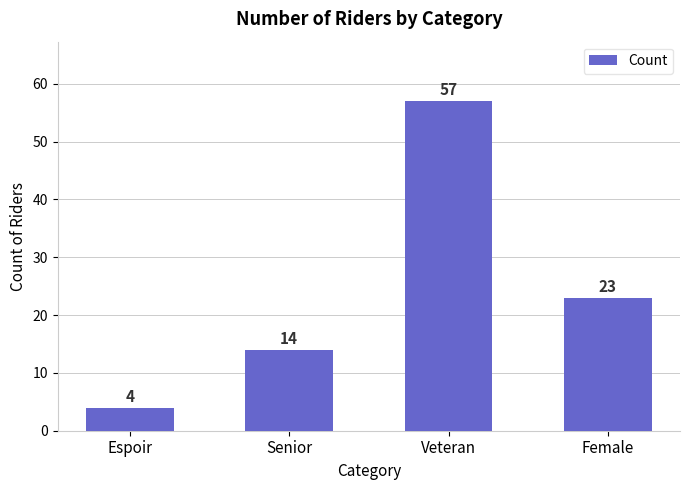

Which has a higher value, Veteran or Espoir?

Veteran